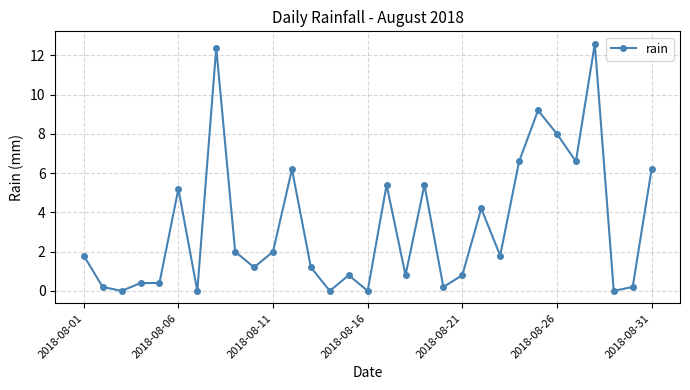

What is the value of the 4th point from the left?

0.4